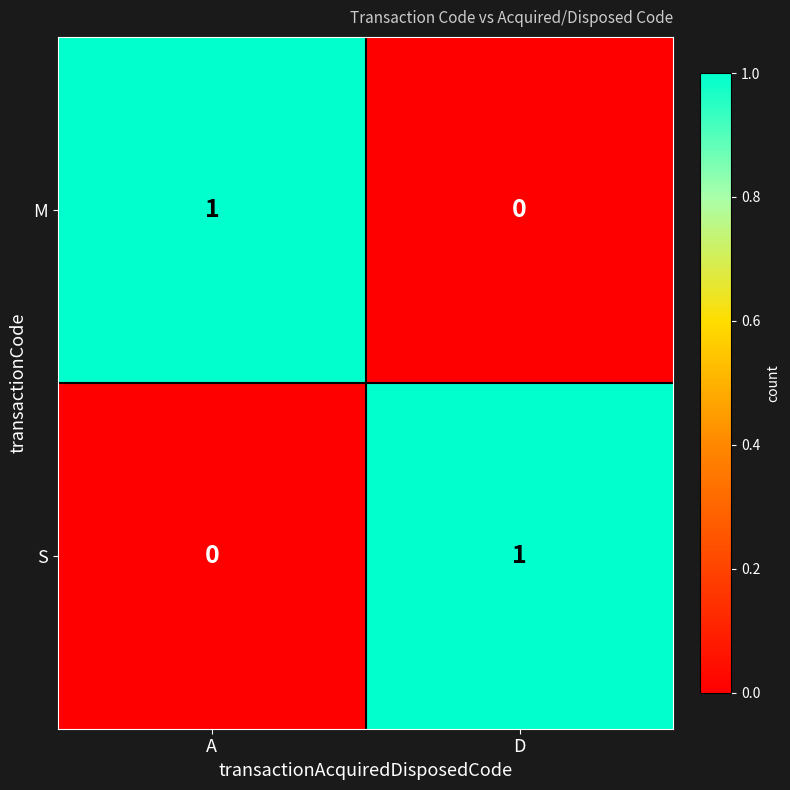

Rank the series at D from highest to lowest value.

S, M